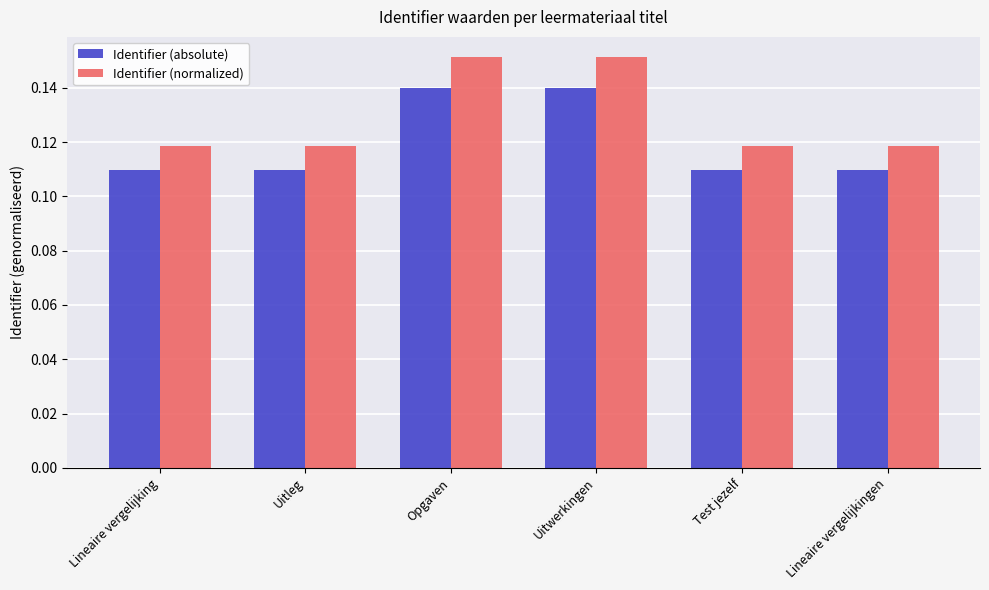

Which series has the widest spread of values?

Identifier (normalized)